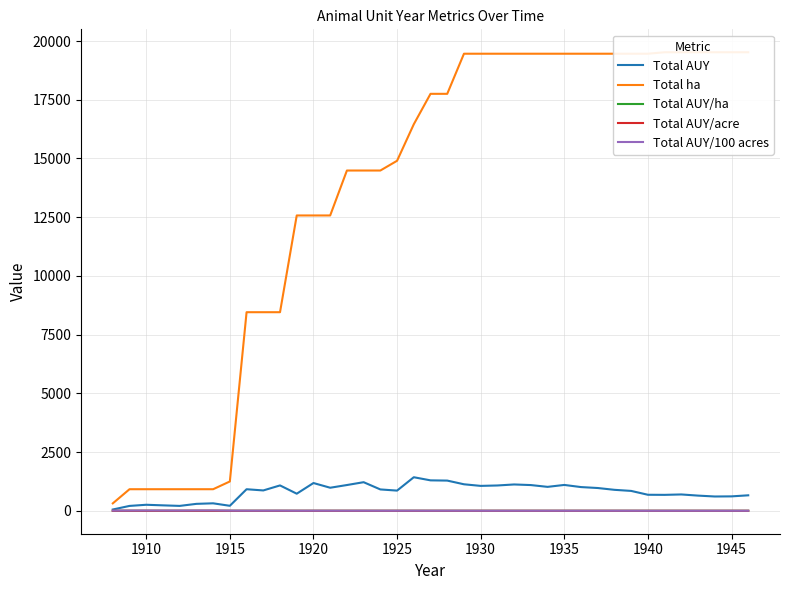

What is the difference between the maximum and minimum values in the Total AUY/acre series?

0.1